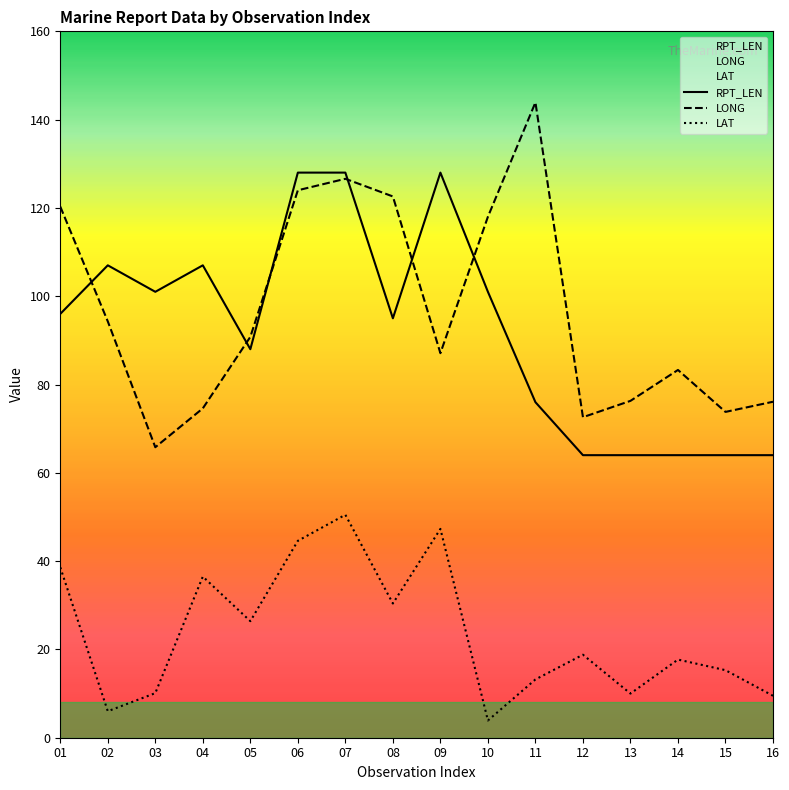

How many lines are shown in the chart?

3